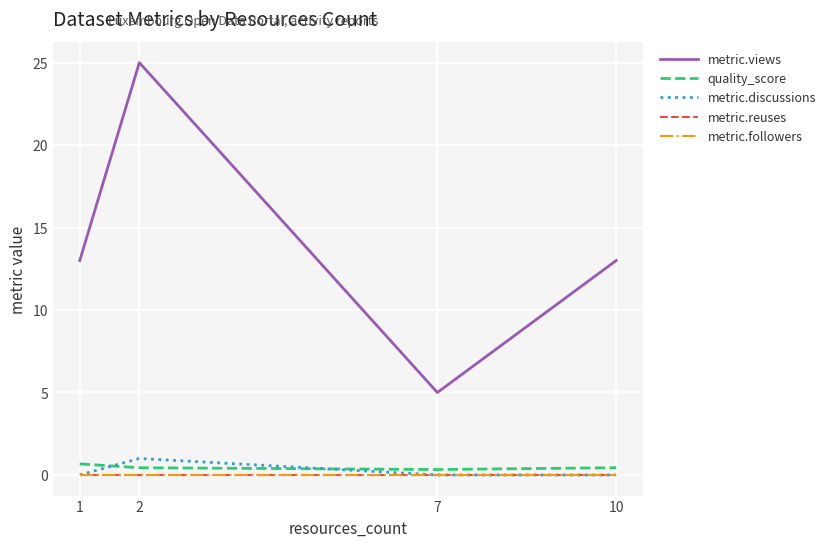

What is the value of the metric.views point at the 1st from the left?

13.0